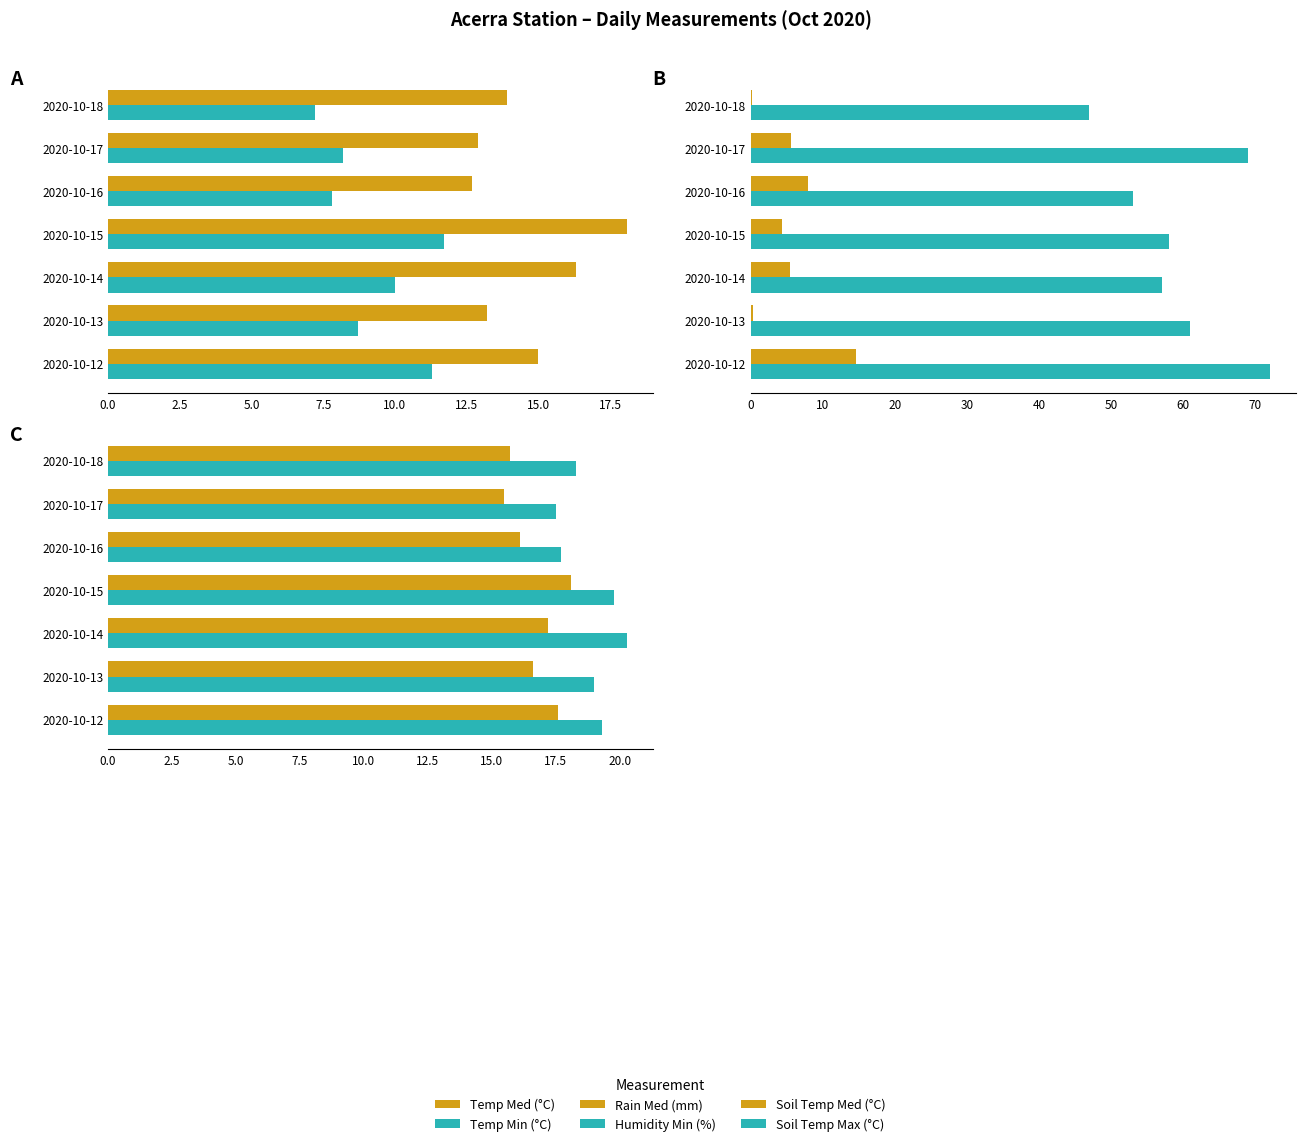

The Soil Temp Med (°C) series shows 8.8 at 2020-10-16. True or false?

False